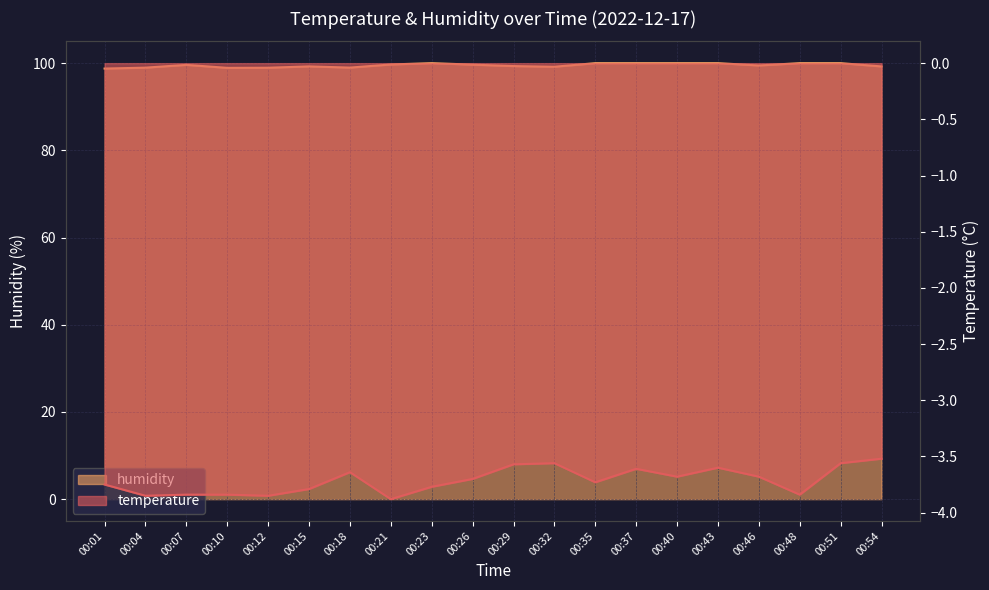

Between 00:01 and 00:21, which is larger?

00:01